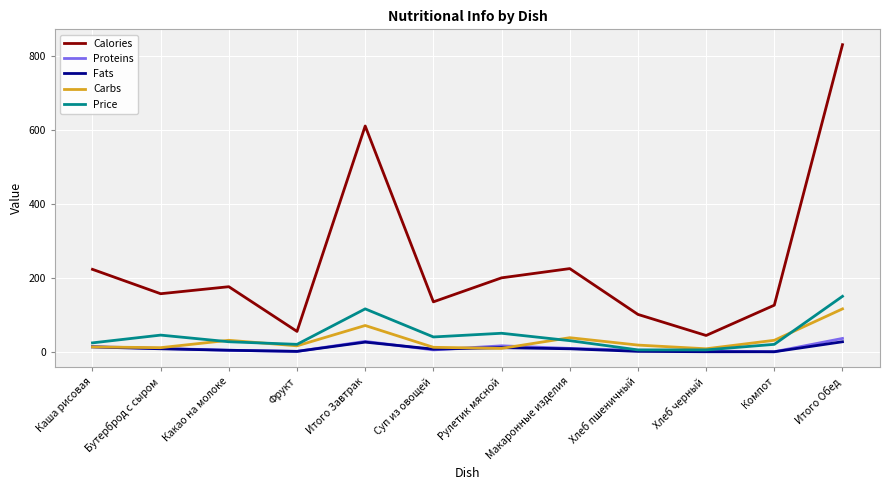

Which series has the largest total across all categories?

Calories